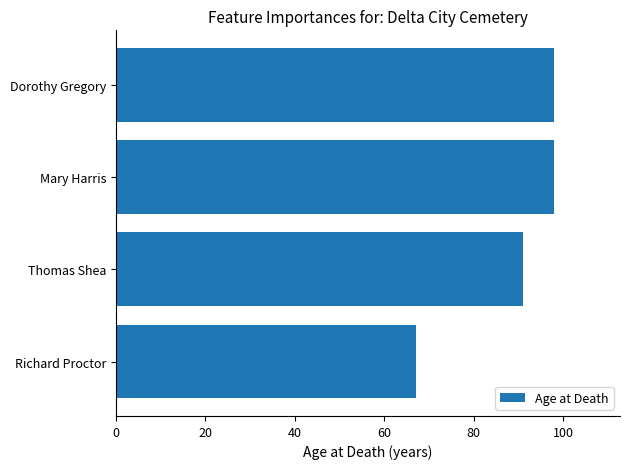

The value at Mary Harris is 56. True or false?

False